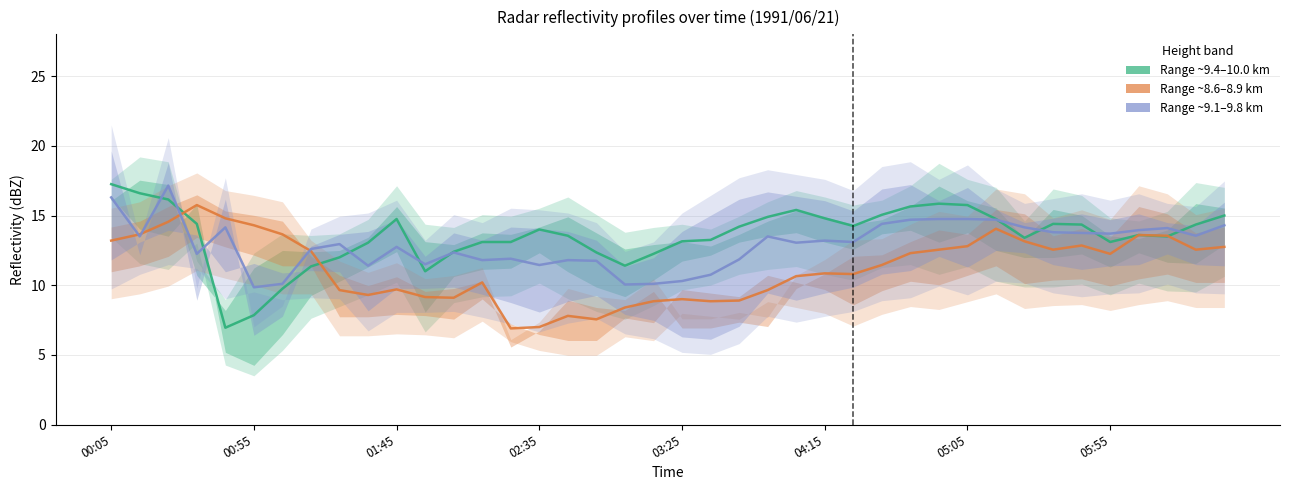

What are all the series names shown in the legend?

Range ~9.4–10.0 km, Range ~8.6–8.9 km, Range ~9.1–9.8 km